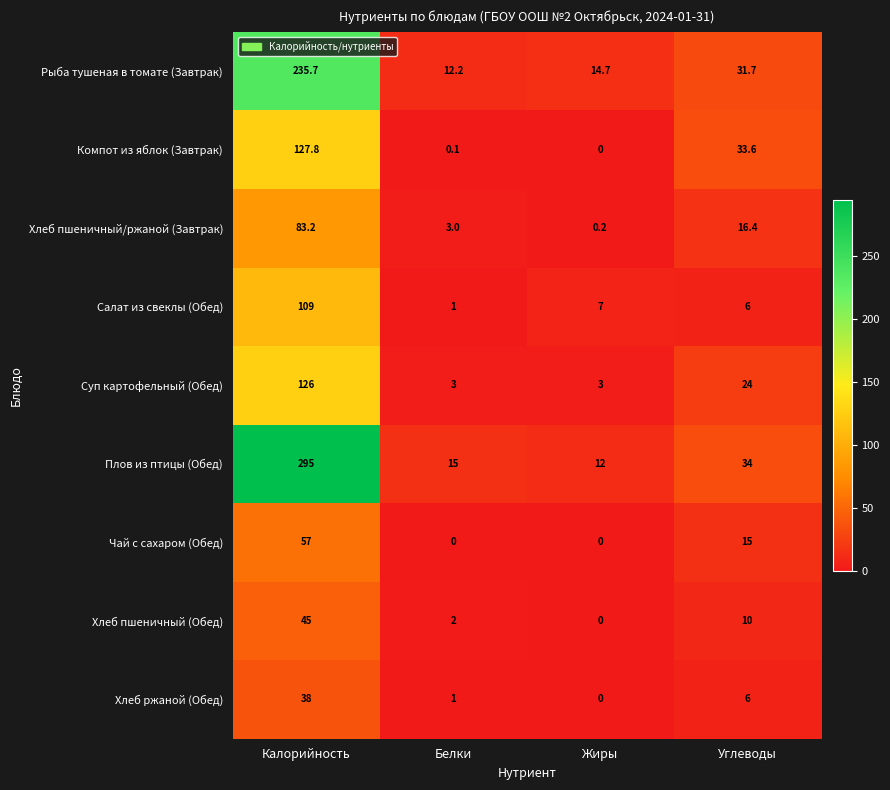

Count the number of data series in this chart.

9